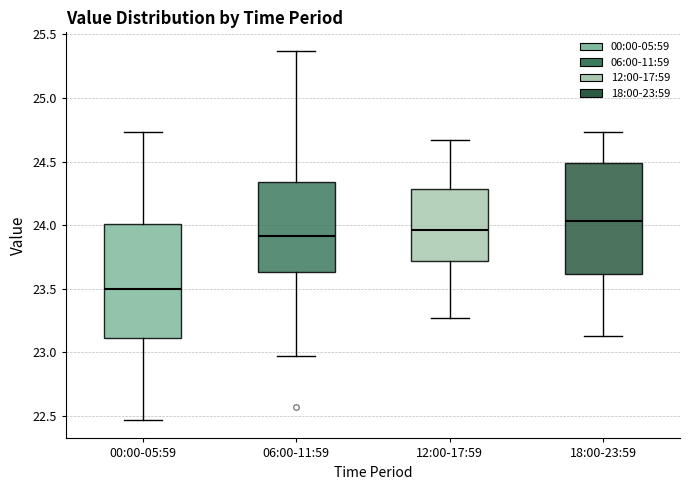

Reading left to right, read every box against the y-axis: the position of its median line, the range the box covers, and the ends of its whiskers. The values are not printed on the chart, so give them approximately, as read against the axis.

00:00-05:59: median 23.50, box 23.10 to 24.00, whiskers 22.45 to 24.75
06:00-11:59: median 23.90, box 23.65 to 24.35, whiskers 22.95 to 25.35
12:00-17:59: median 23.95, box 23.70 to 24.30, whiskers 23.25 to 24.65
18:00-23:59: median 24.05, box 23.60 to 24.50, whiskers 23.15 to 24.75